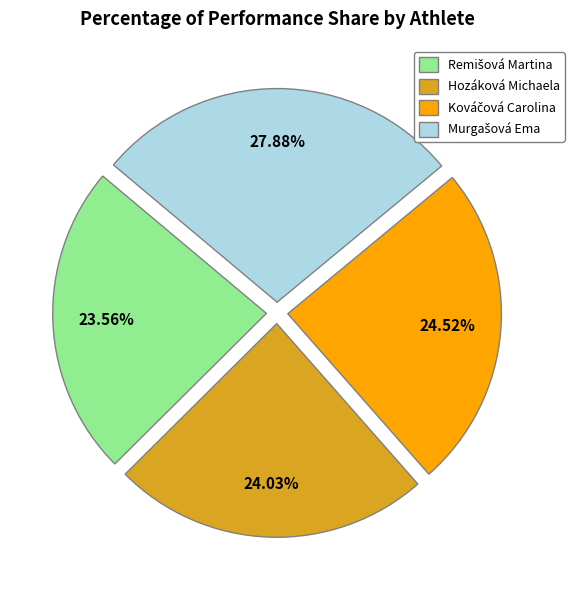

Is there any slice that represents more than half of the pie?

No